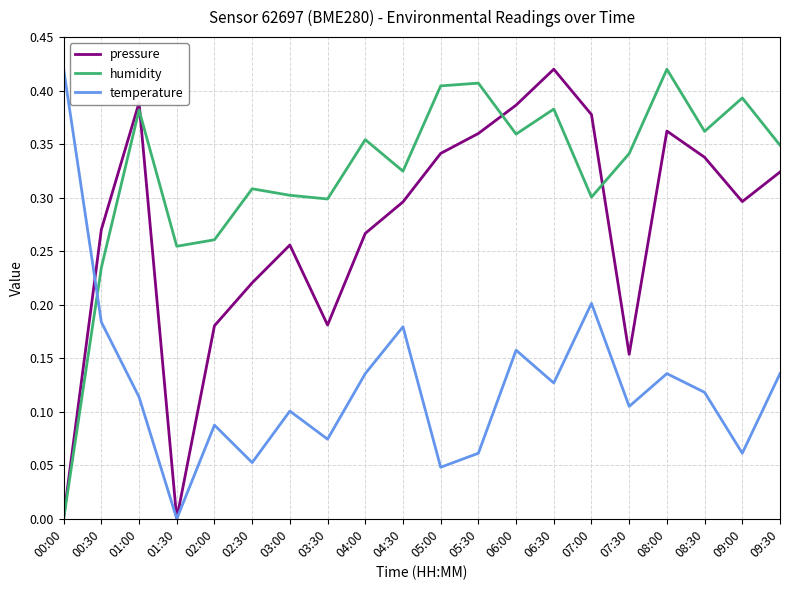

Is this an area chart (filled region under the line)?

No